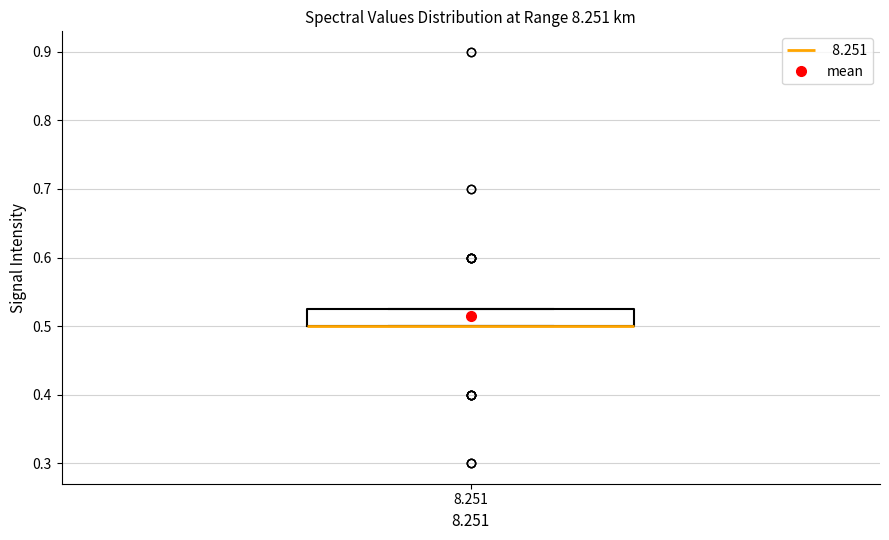

Transcribe this box plot: give where the median line is, the range the box spans, and where the two whiskers end, as read against the y-axis. The values are not printed on the chart, so give them approximately, as read against the axis.

median 0.50 (drawn on the box's lower edge), box 0.50 to 0.53, whiskers 0.50 to 0.53